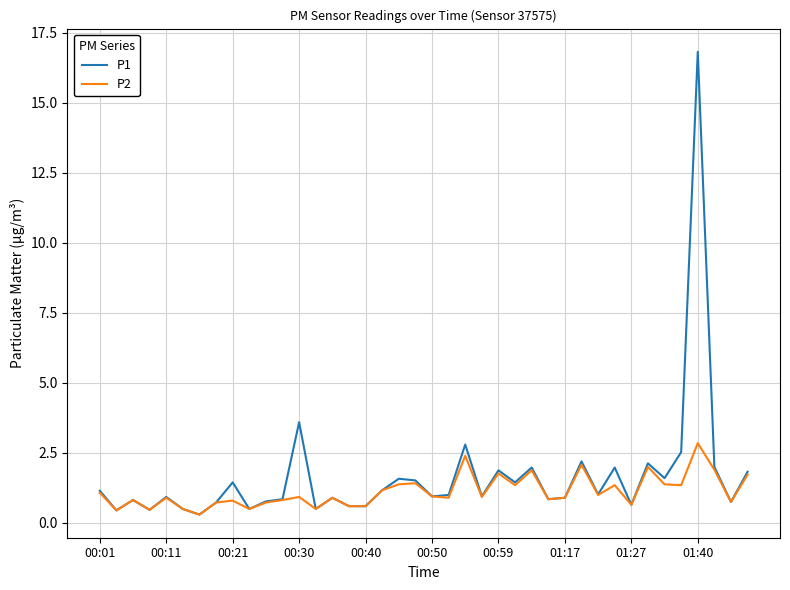

List the series in order of their peak value, lowest first.

P2, P1